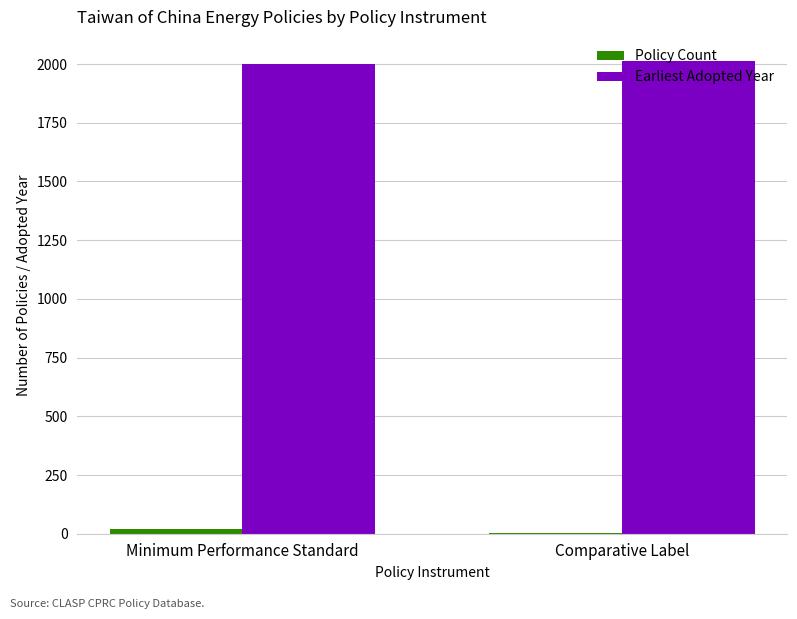

What is the total value across all series at Comparative Label?

2019